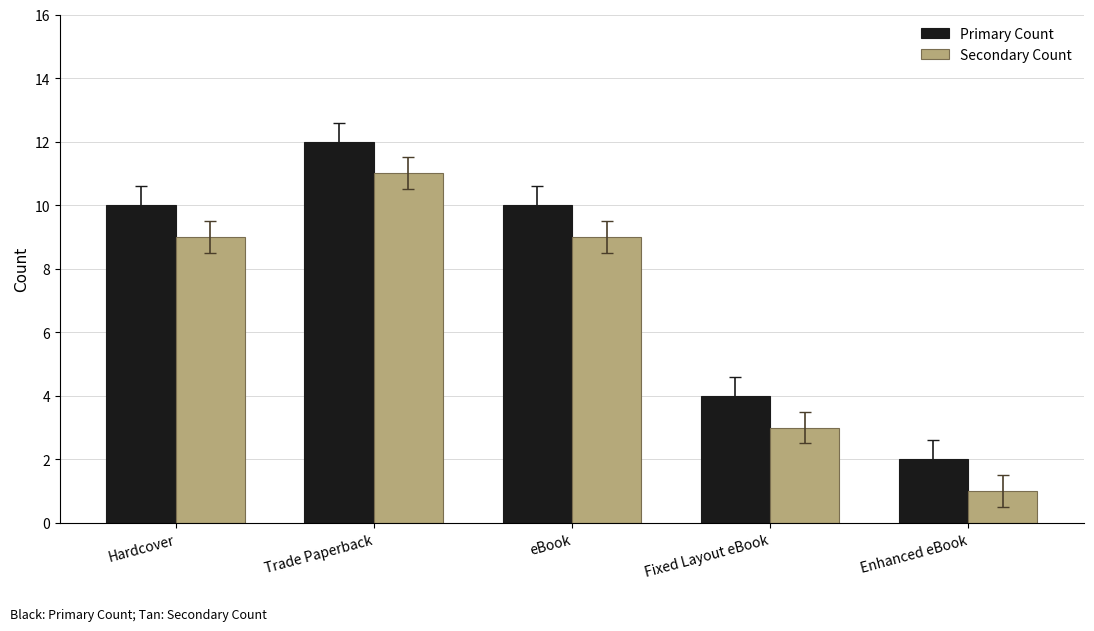

What value does the Primary Count series have at Fixed Layout eBook?

4